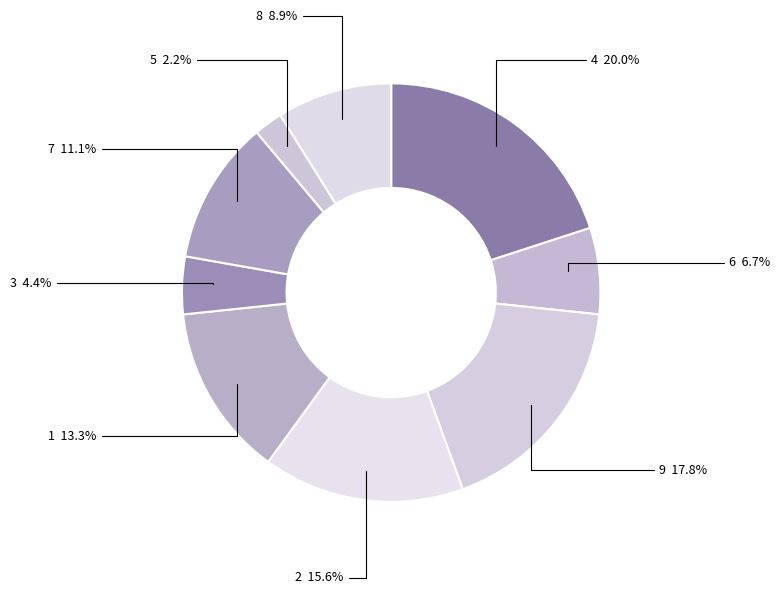

What percentage is the 5 slice, to the nearest percent?

2%